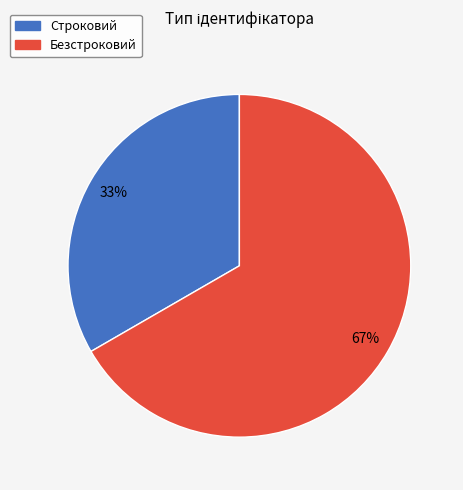

Combined, do Строковий and Безстроковий account for over 50%?

Yes